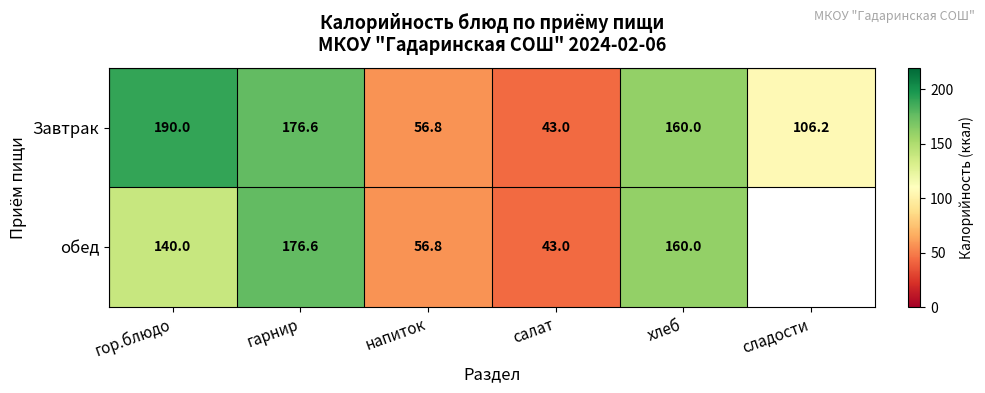

Is the value of Завтрак at сладости greater than the value of обед at салат?

Yes